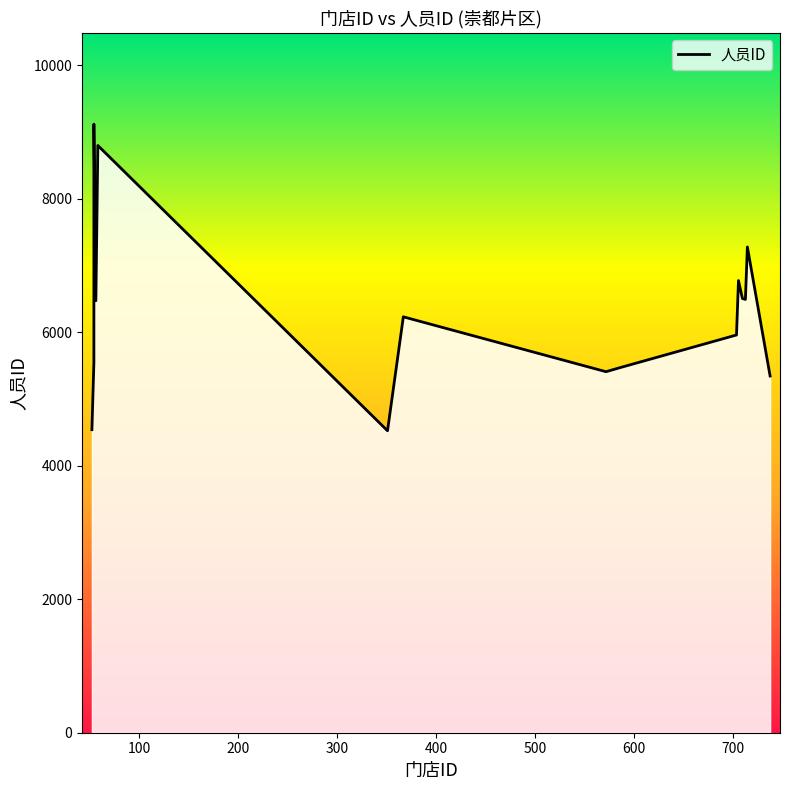

What is the label of the 1st point from the left?

52